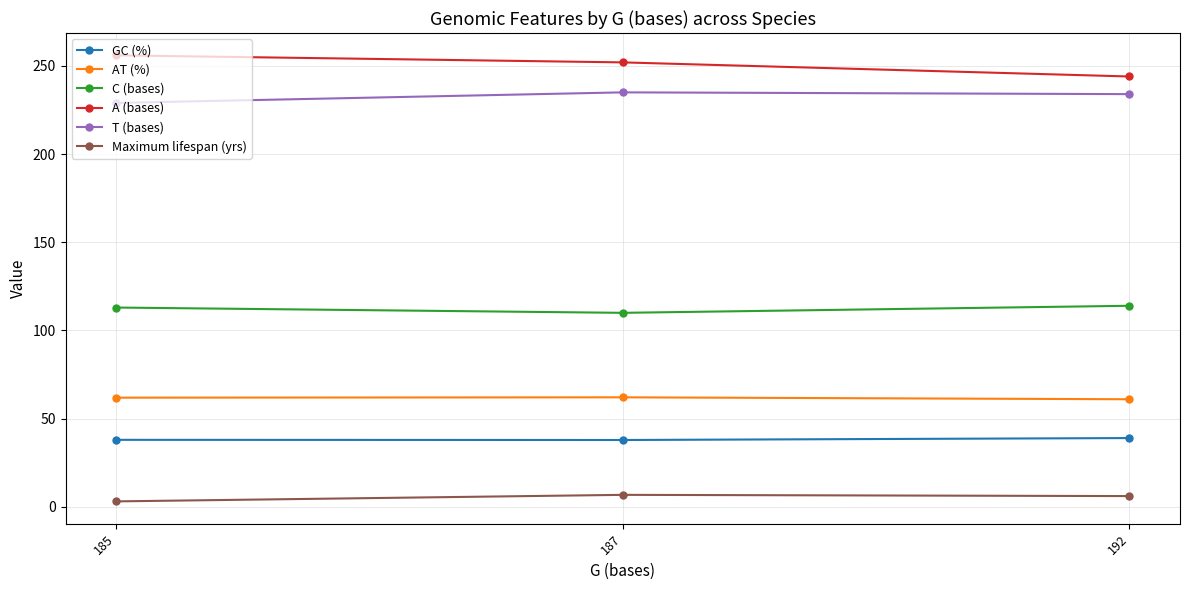

Is the value of Maximum lifespan (yrs) at 185 greater than the value of C (bases) at 192?

No